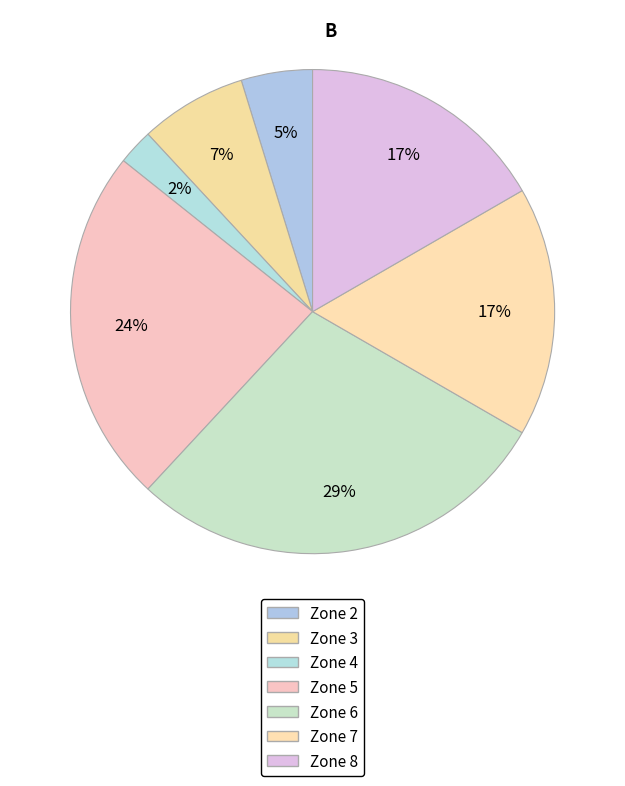

How many slices are in this pie chart?

7